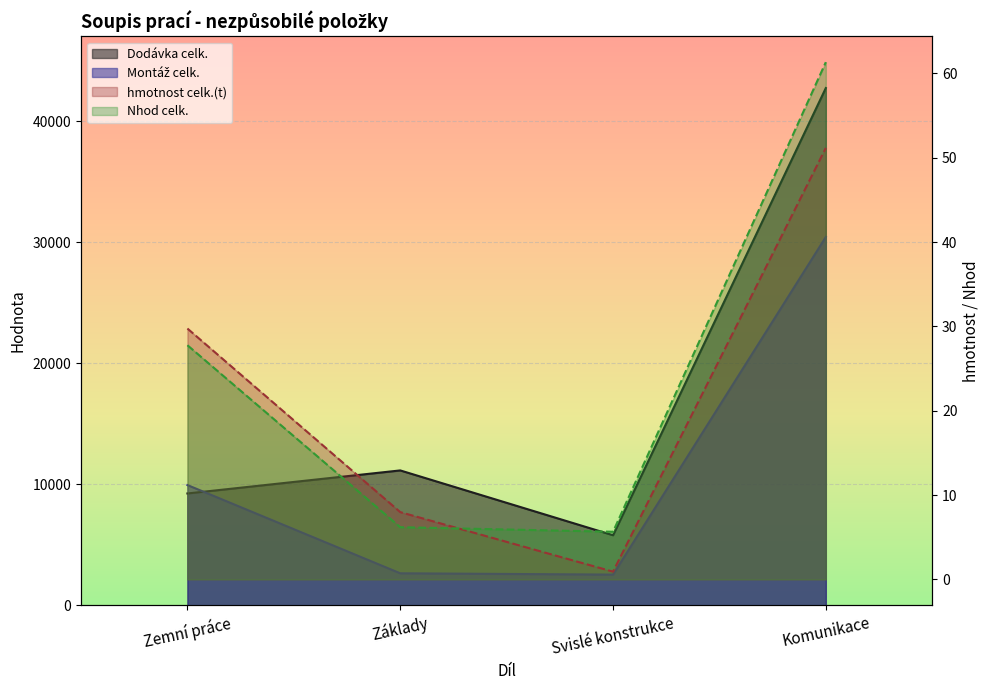

What is the average value of the hmotnost celk.(t) series?

22.5